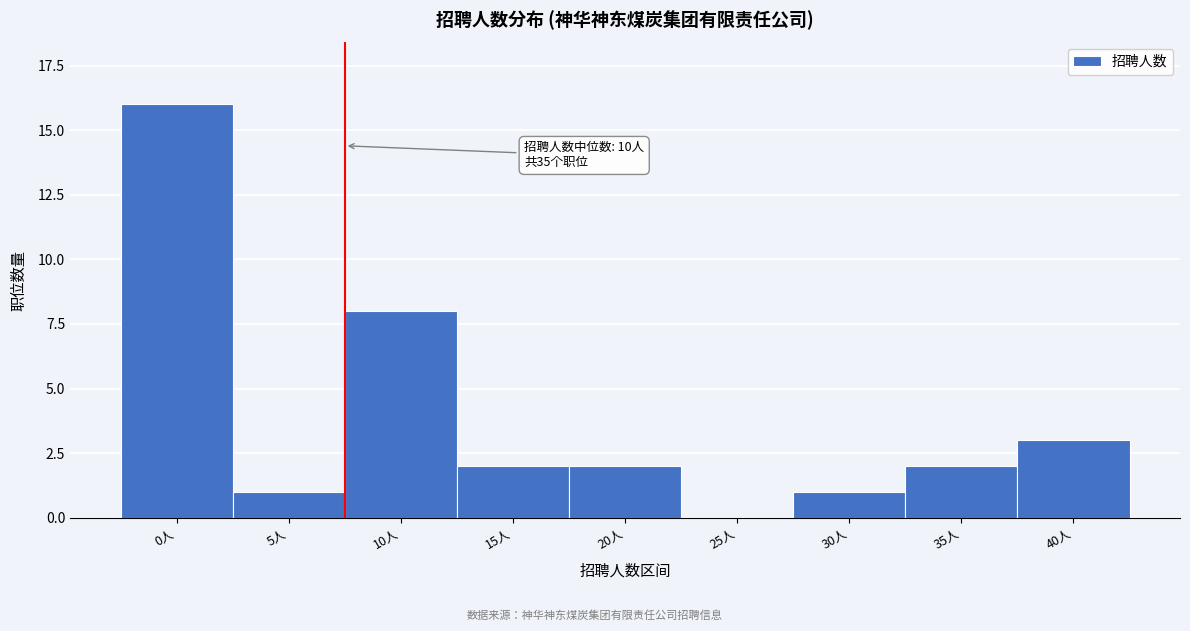

Reading left to right, what are all the values shown in this chart?

0人=16	5人=1	10人=8	15人=2	20人=2	25人=0	30人=1	35人=2	40人=3